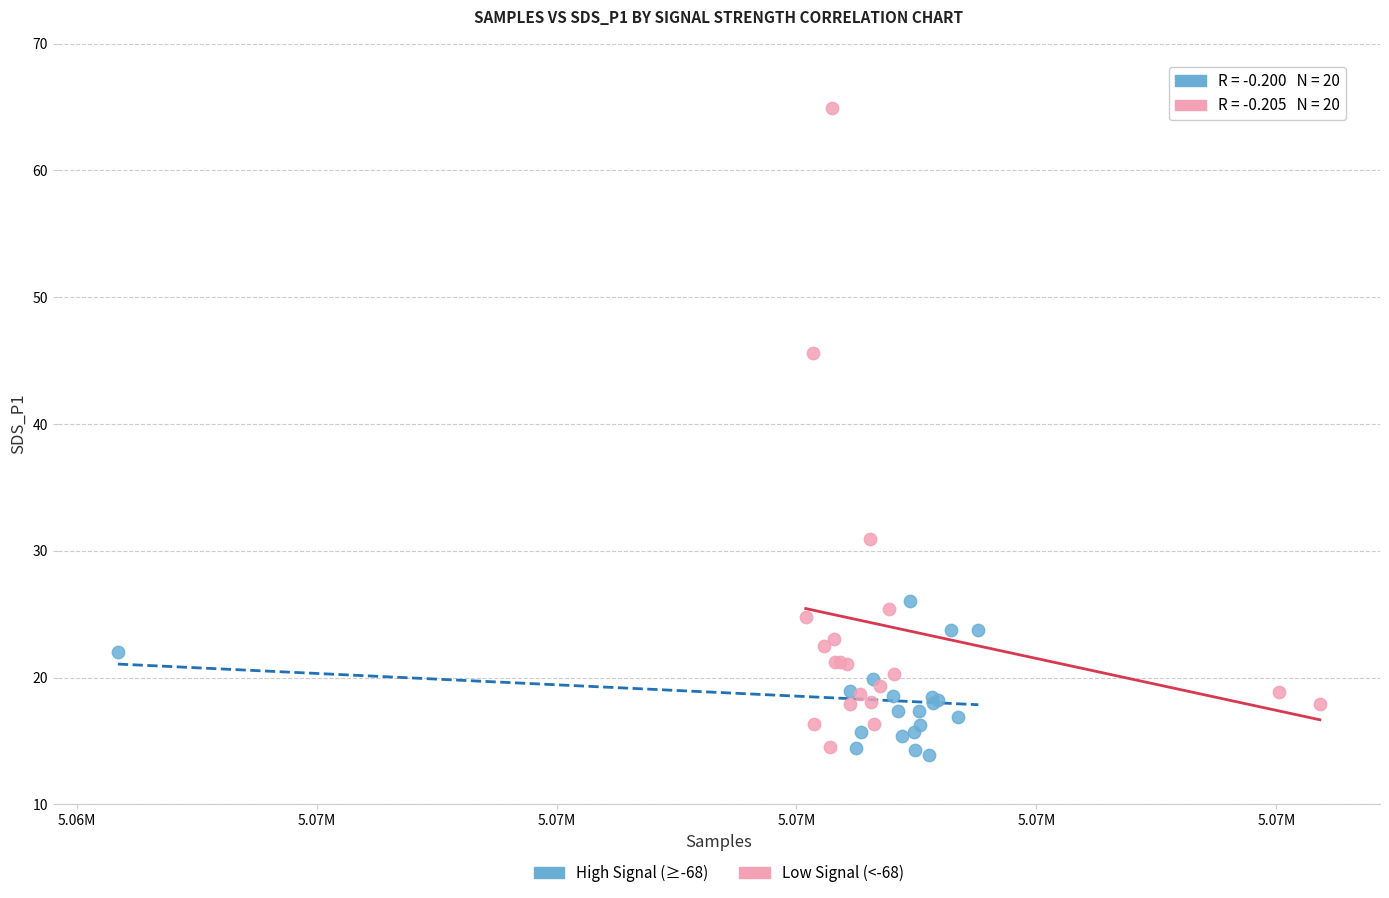

Which series contains the highest Y value?

Low Signal (<-68)